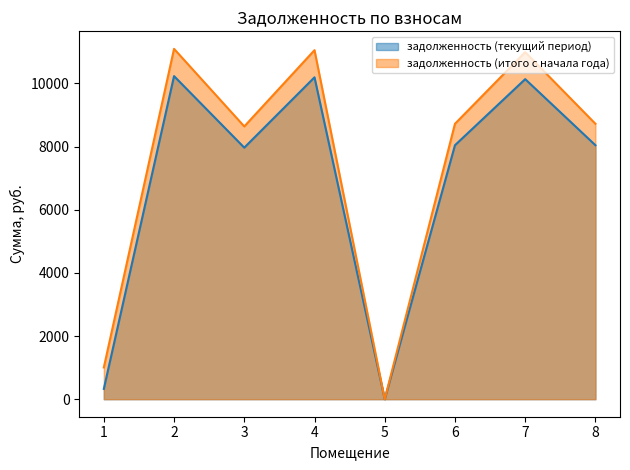

Where is задолженность (итого с начала года) nearest to the value 5548?

3